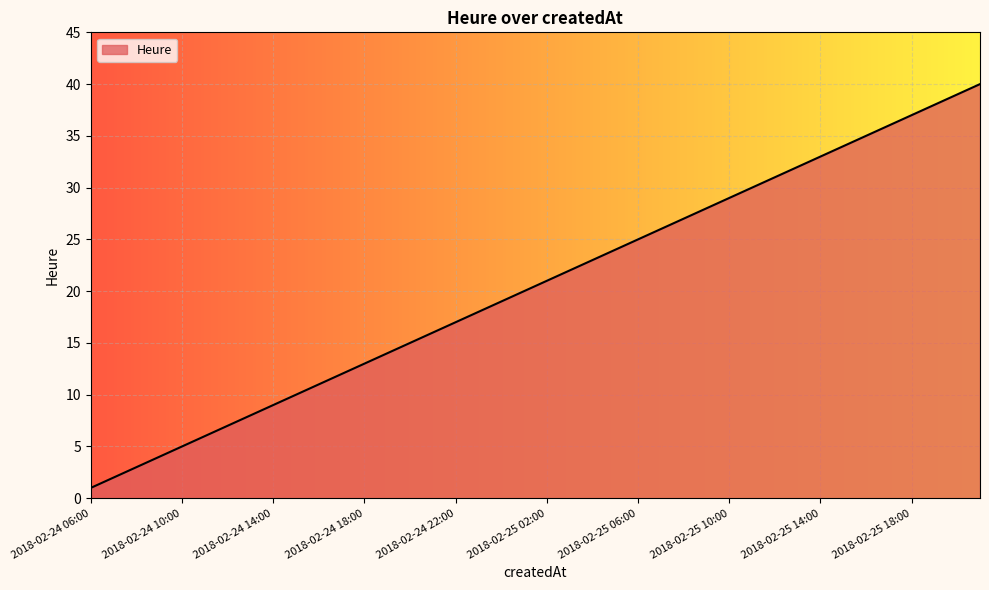

What is the difference between the maximum and minimum values?

39